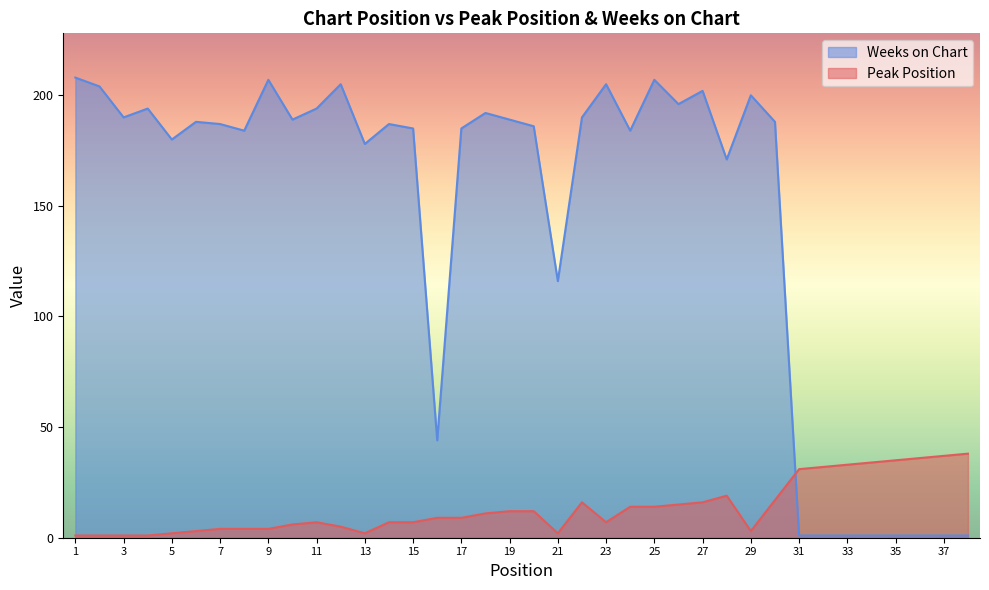

Which series ends up on top after the final intersection of Weeks on Chart and Peak Position?

Peak Position